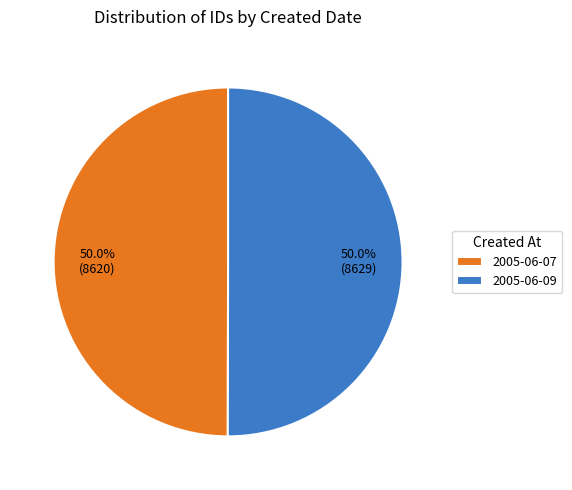

Approximately how many times larger is the value at 2005-06-07 compared to 2005-06-09?

1.0